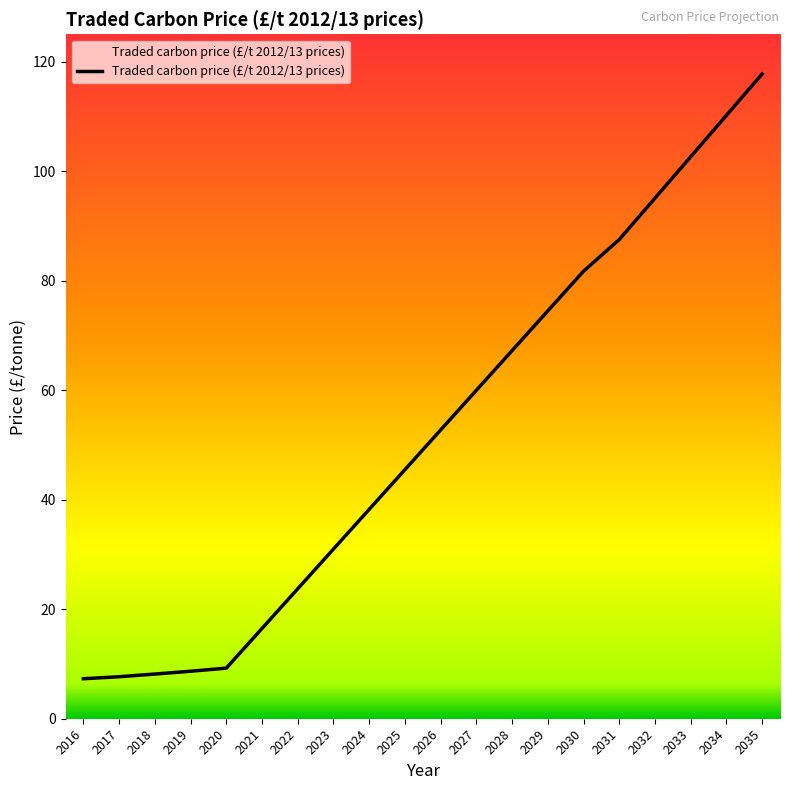

Which has a higher value, 2033 or 2022?

2033